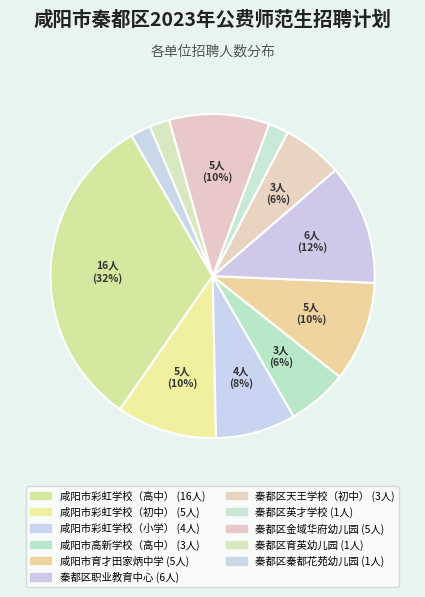

Count the number of slices in the pie.

11